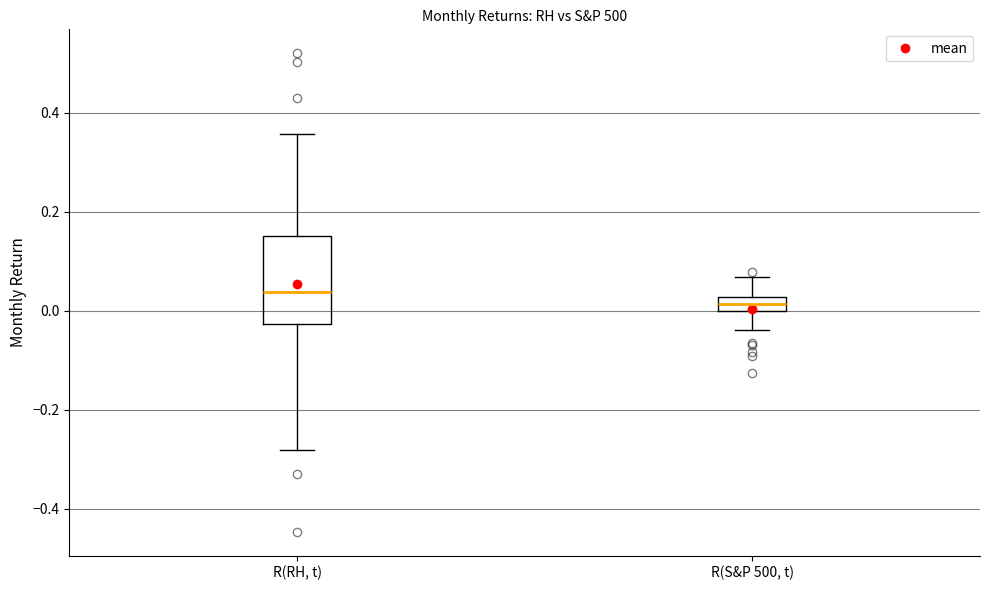

Which box's median line is the highest?

R(RH, t)